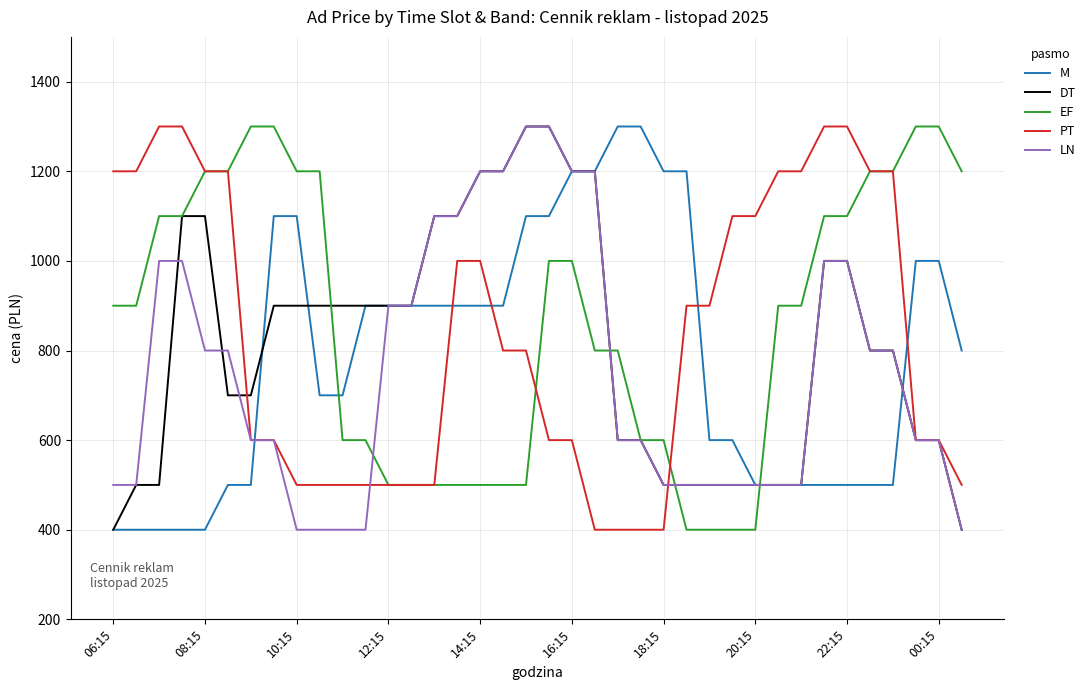

What are all the series names shown in the legend?

M, DT, EF, PT, LN